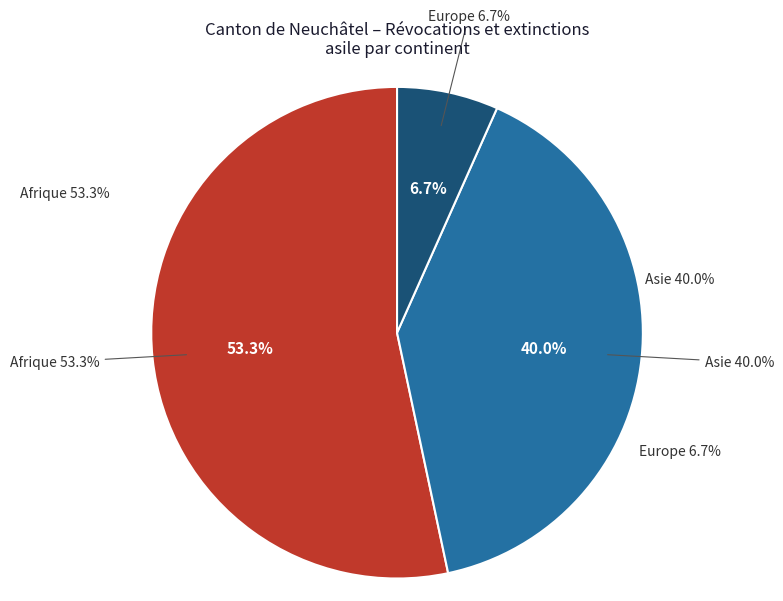

Which slice represents more than half of the pie?

Afrique